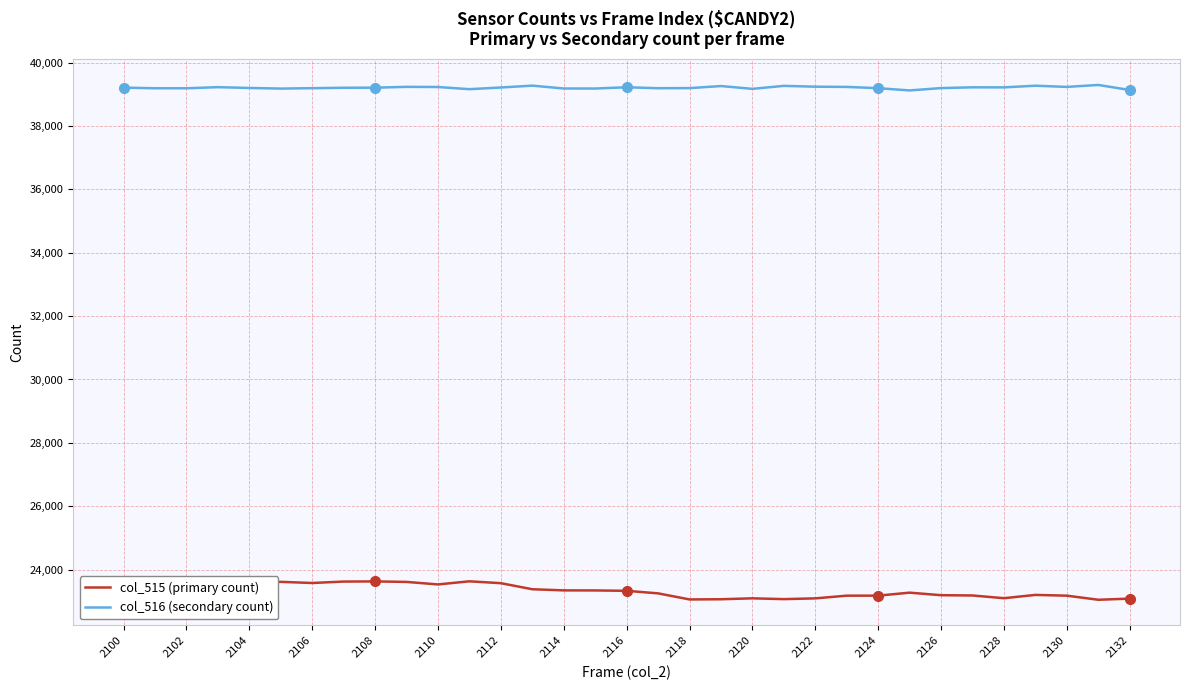

True or false: col_516 (secondary count) and col_515 (primary count) intersect in this chart.

False